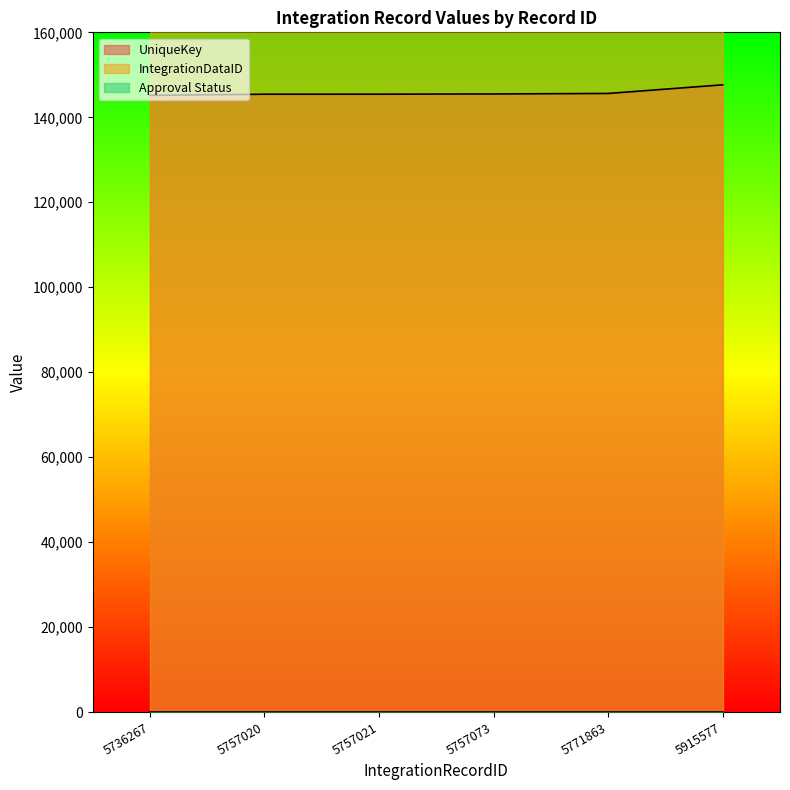

True or false: Approval Status and UniqueKey cross at least once.

False